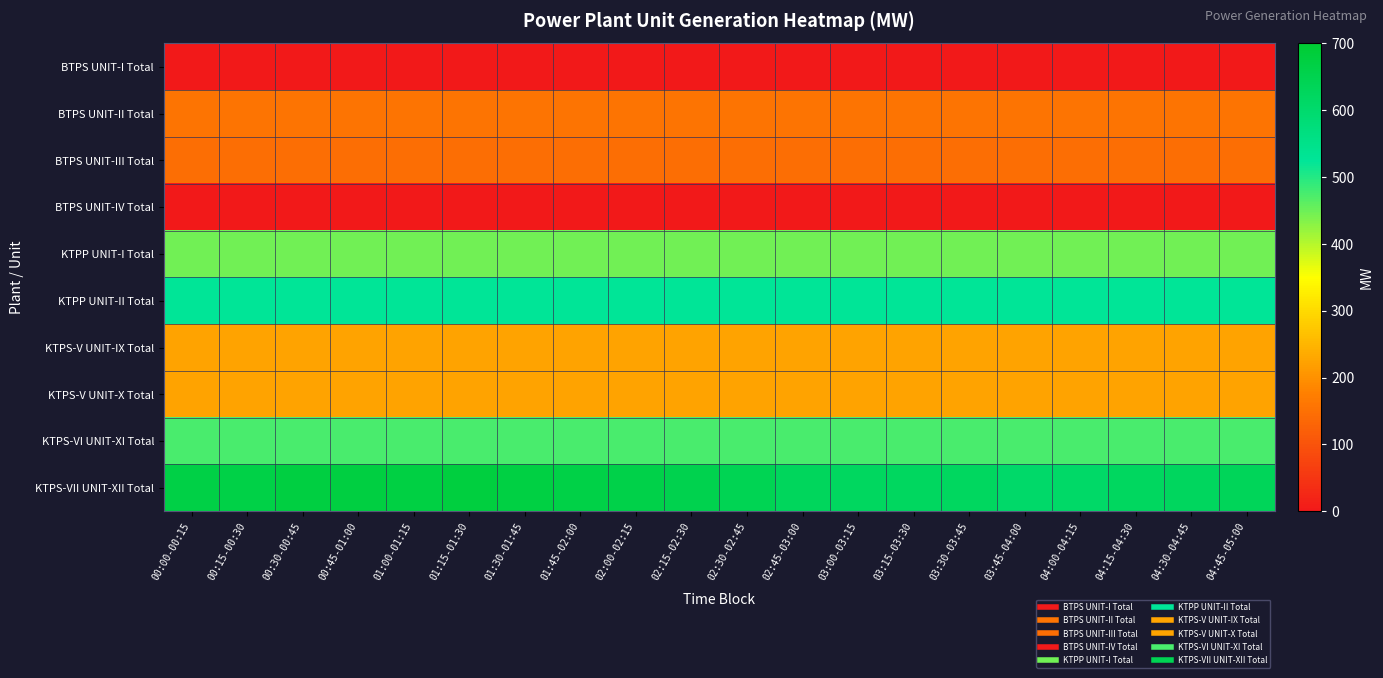

Which label corresponds to the smallest value in the chart?

00:00-00:15